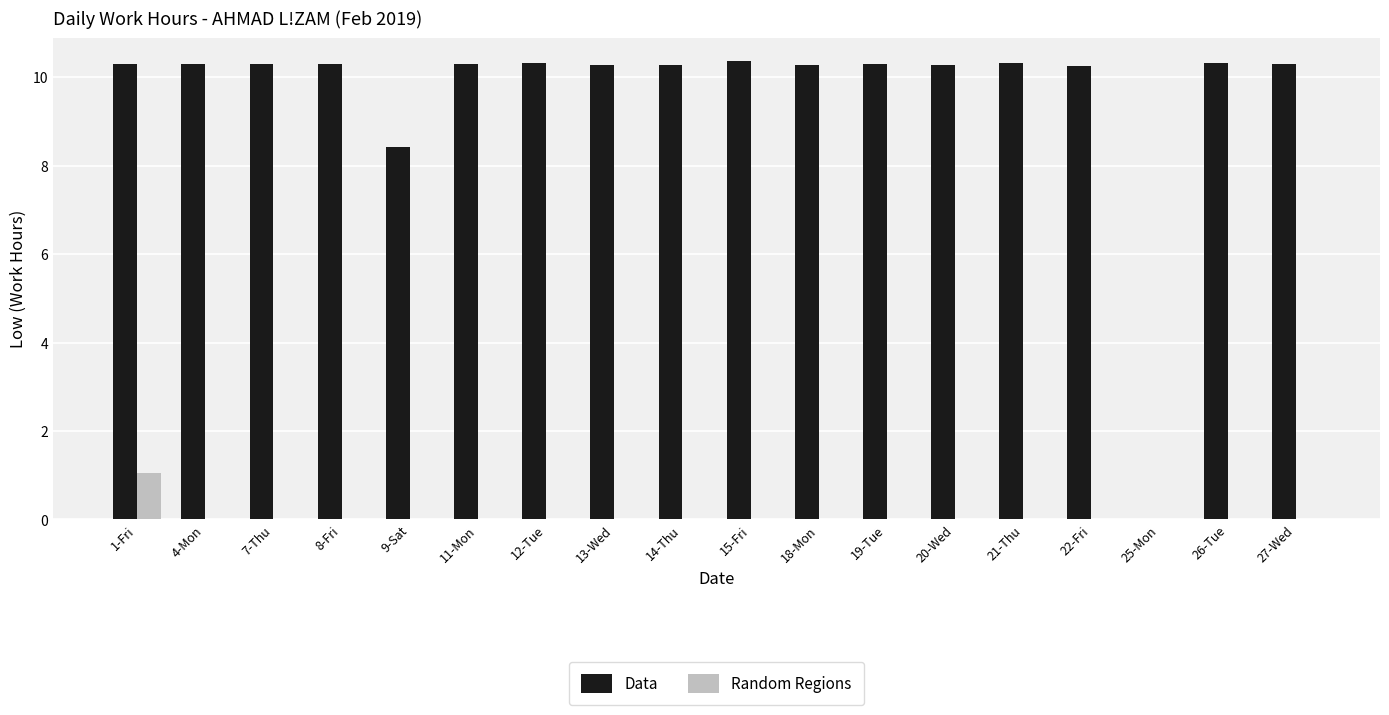

How many series are shown in this chart?

2